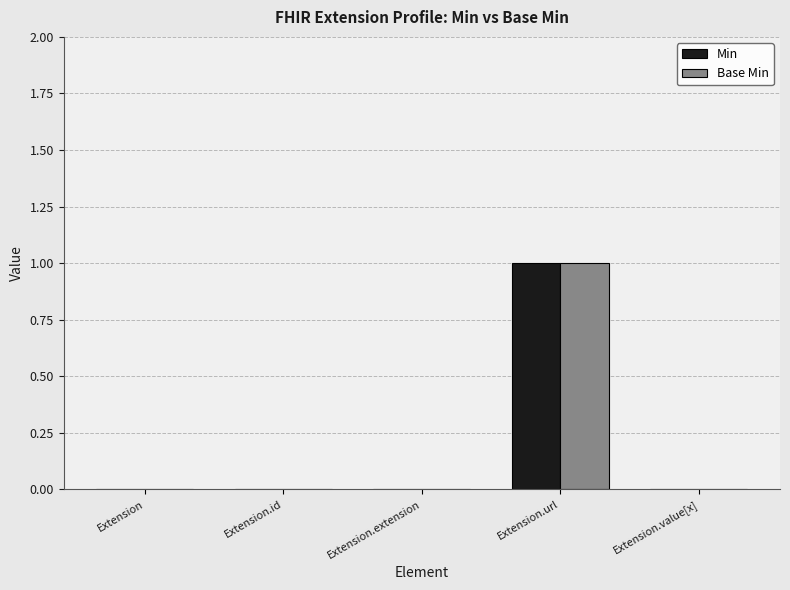

At which label does Min reach its peak?

Extension.url